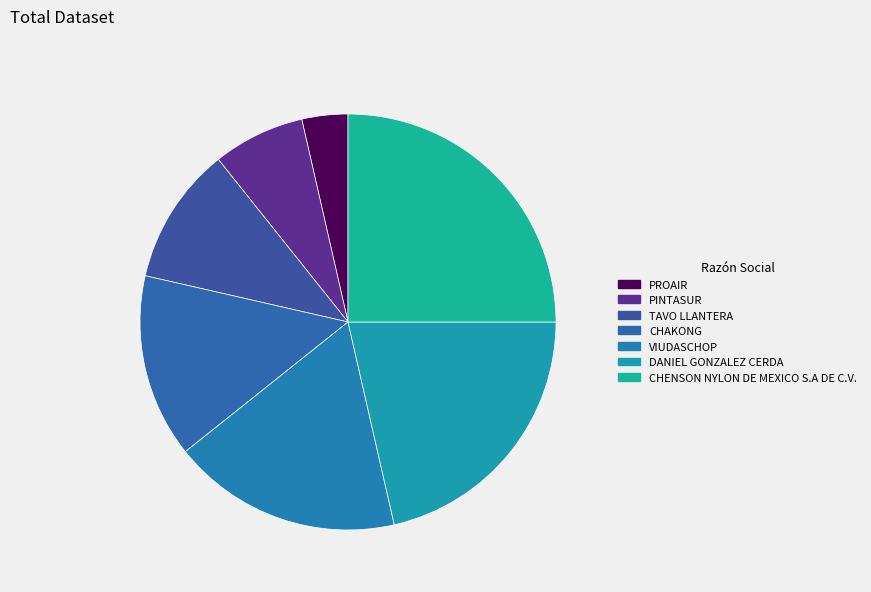

What is the smallest slice in the pie chart?

PROAIR